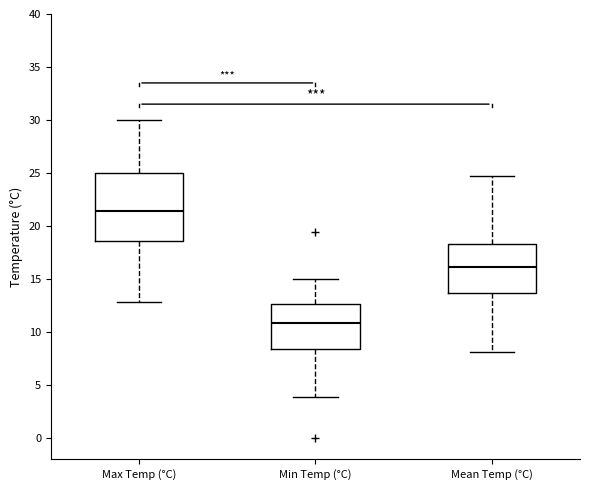

Comparing the boxes themselves (not the whiskers), which one is the tallest?

Max Temp (°C)